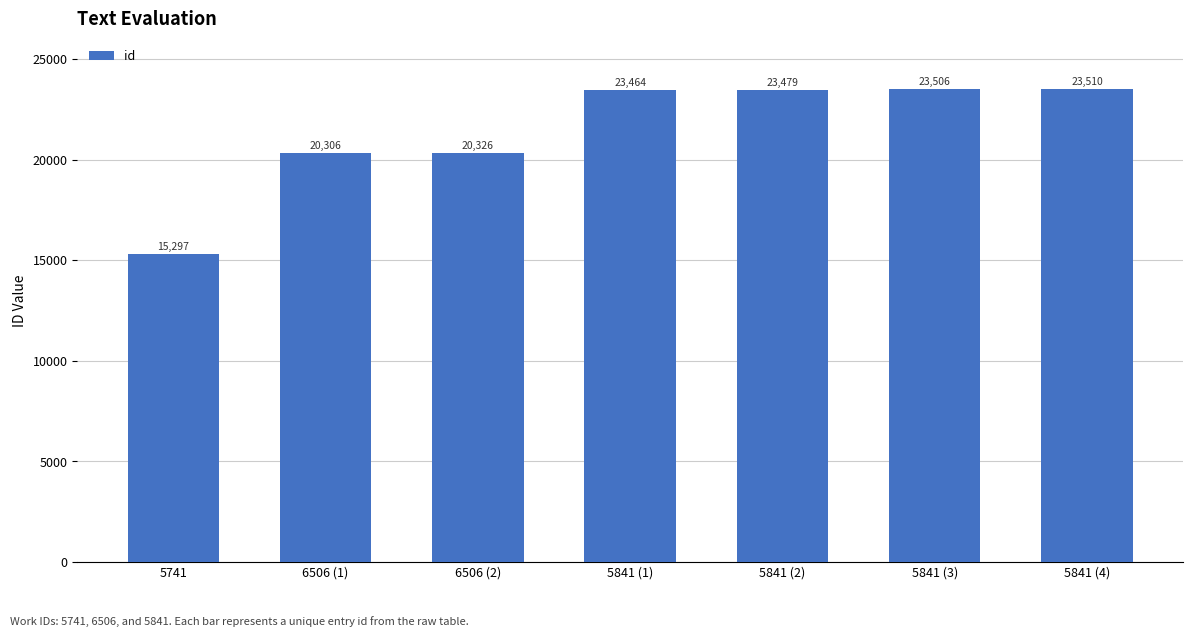

Read the value at 5841 (3).

23506